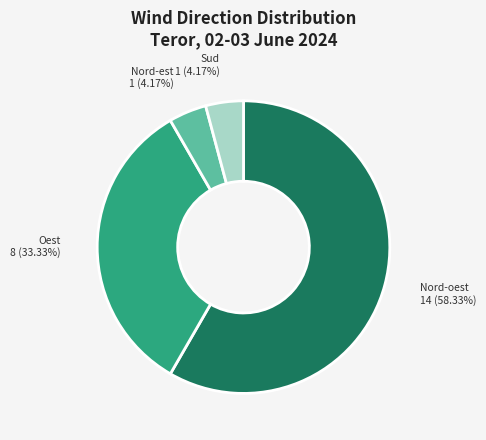

What is the ratio of the value at Nord-oest to the value at Oest?

1.8